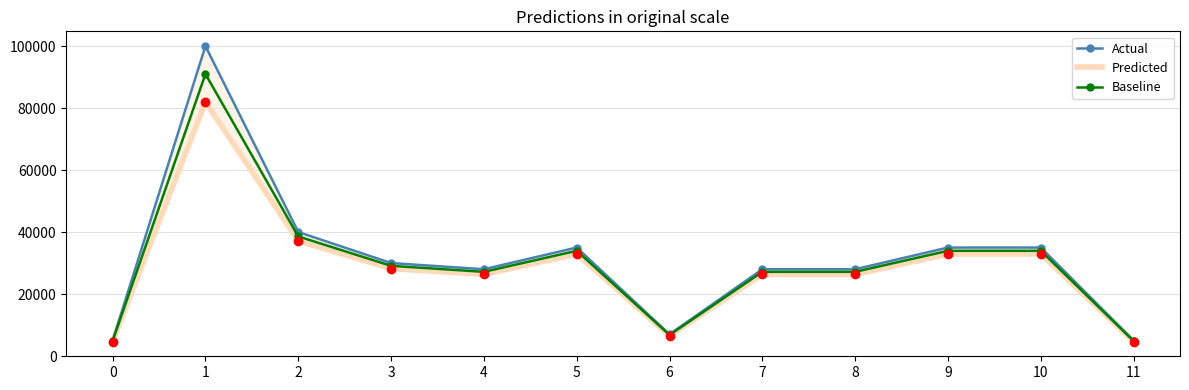

True or false: Predicted has a value of 32906.5 at 9.

True